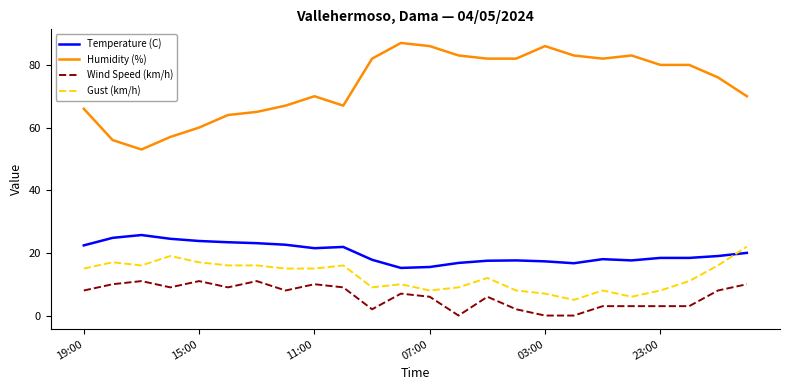

Which series has the largest total across all categories?

Humidity (%)